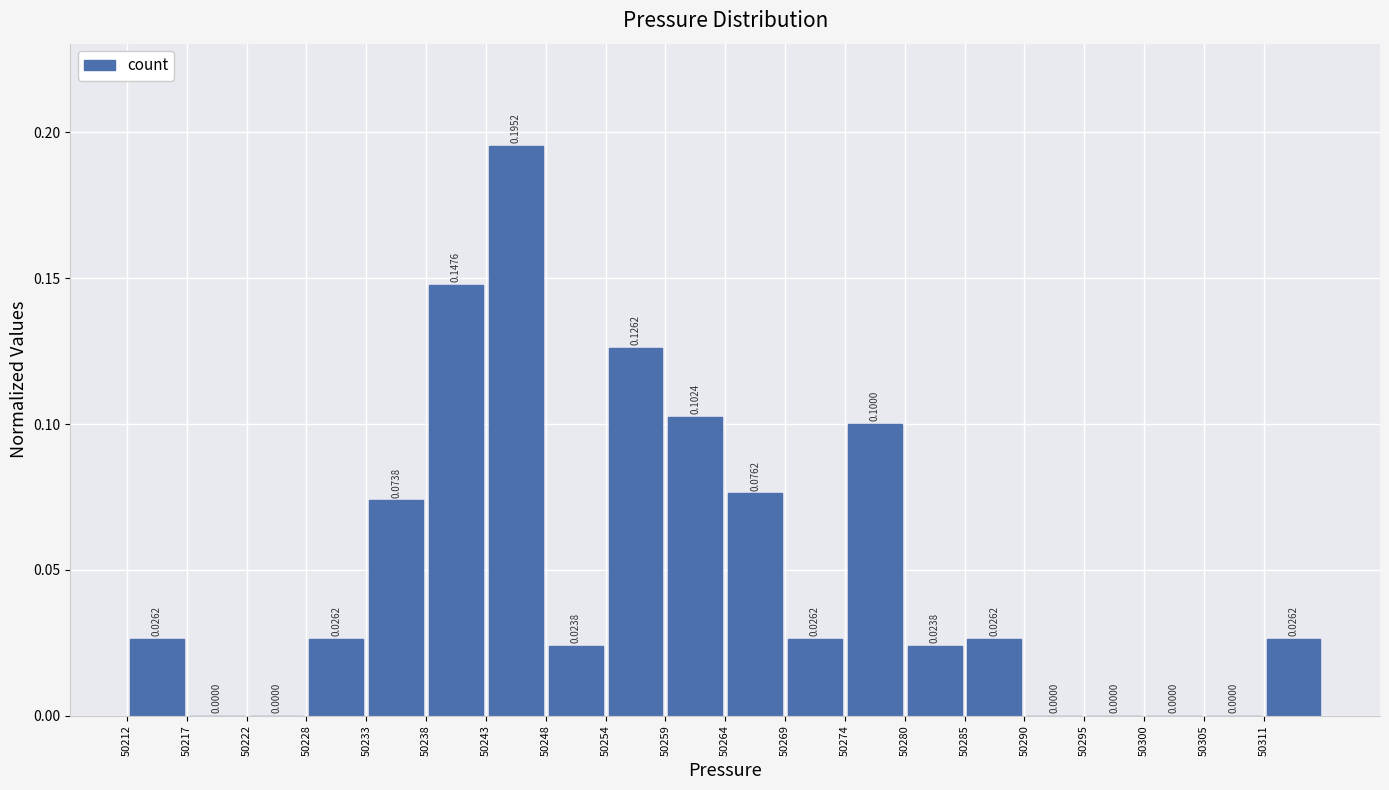

How tall is the bar that spans 50311 to 50316 on the x-axis? The bar edges are not printed on the chart, so give them approximately, as read against the axis.

0.0262